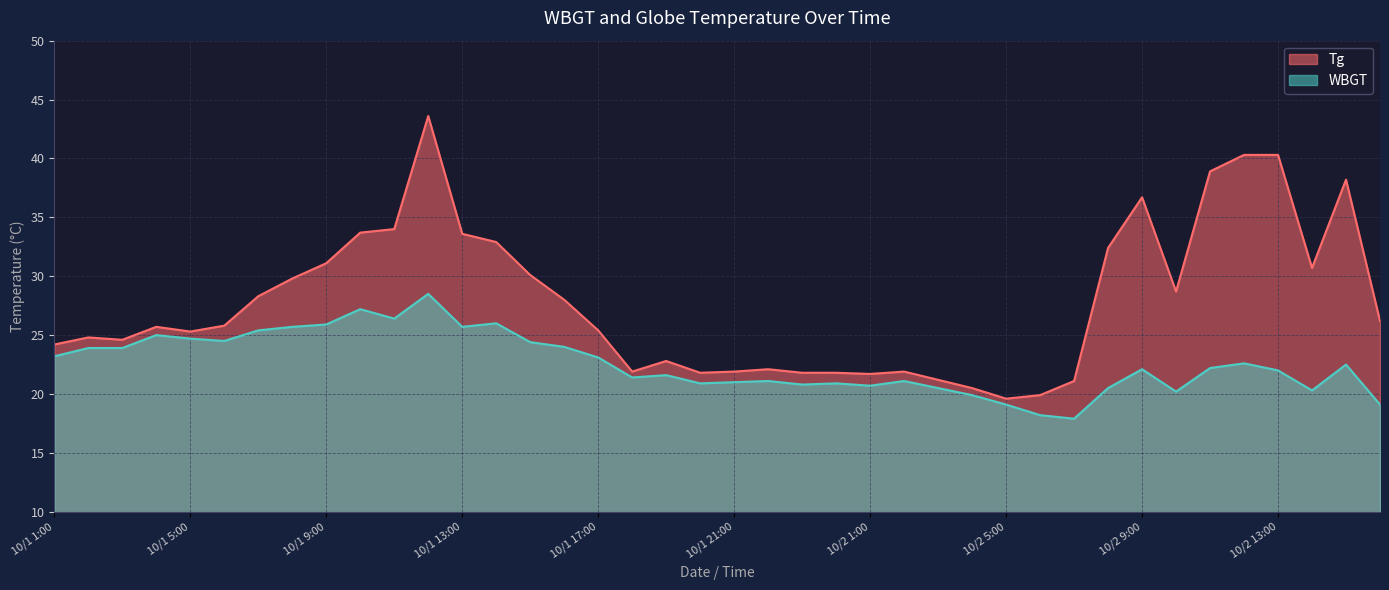

What is the value of the WBGT point at the 22nd from the left?

21.1